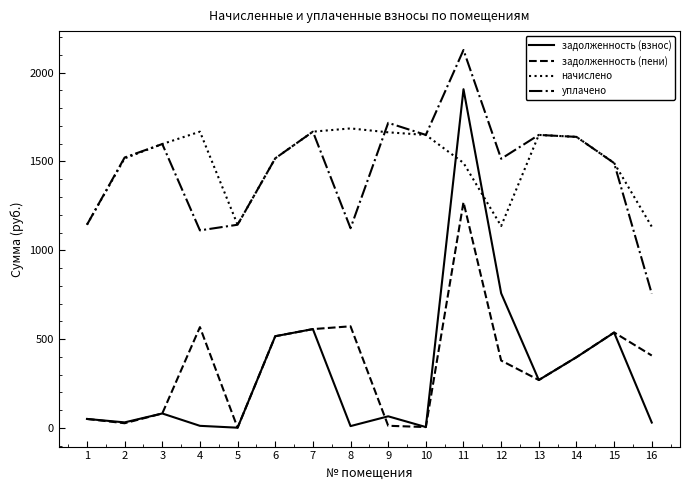

At 16, list the series in order from largest to smallest.

начислено, уплачено, задолженность (пени), задолженность (взнос)